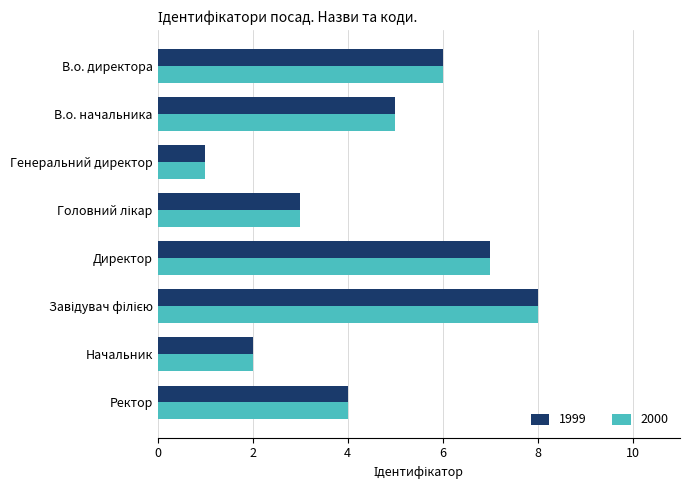

What is the total value across all series at Директор?

14